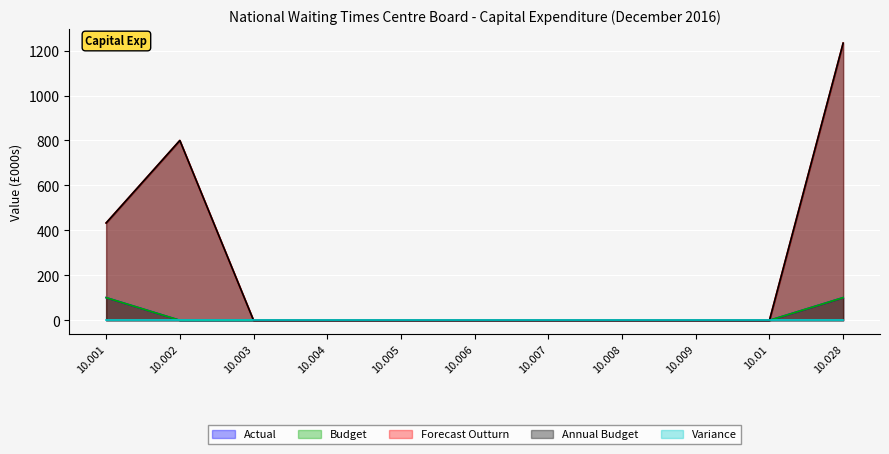

How many lines are shown in the chart?

5